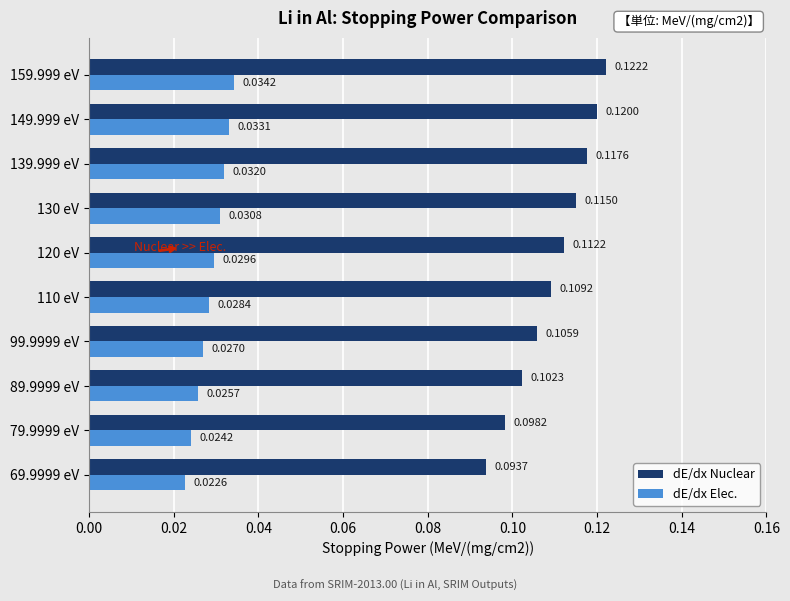

What are all the series names shown in the legend?

dE/dx Nuclear, dE/dx Elec.